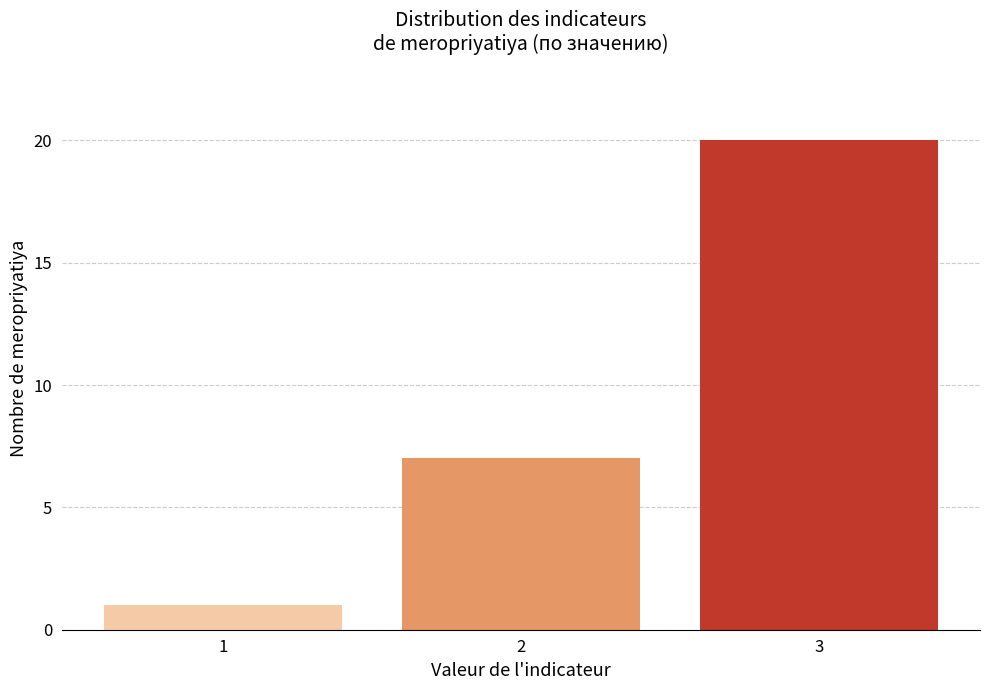

Reading left to right, transcribe all the data shown in this chart.

1	7	20